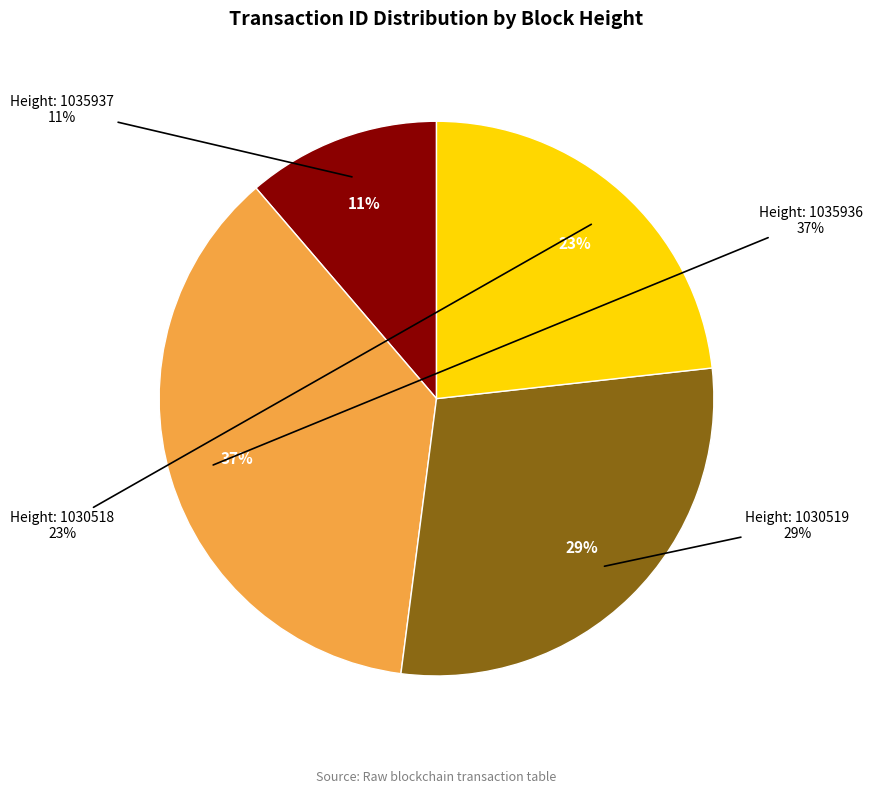

To the nearest percent, what is the combined percentage of 1035937 and 1035936?

48%